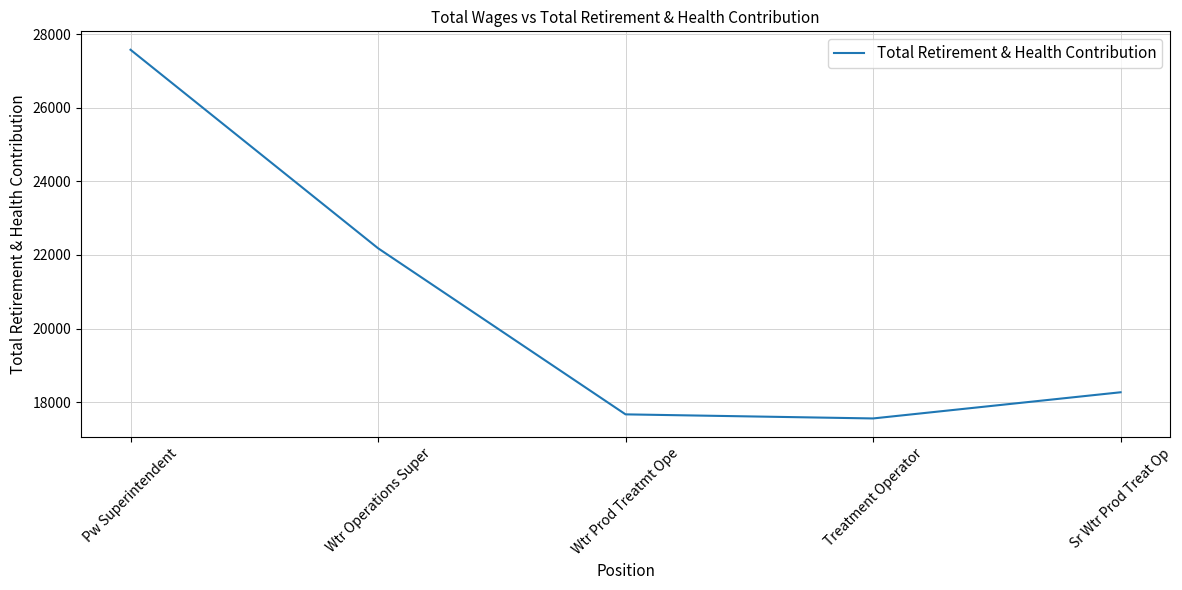

True or false: the data shows 18269 at Sr Wtr Prod Treat Op.

True